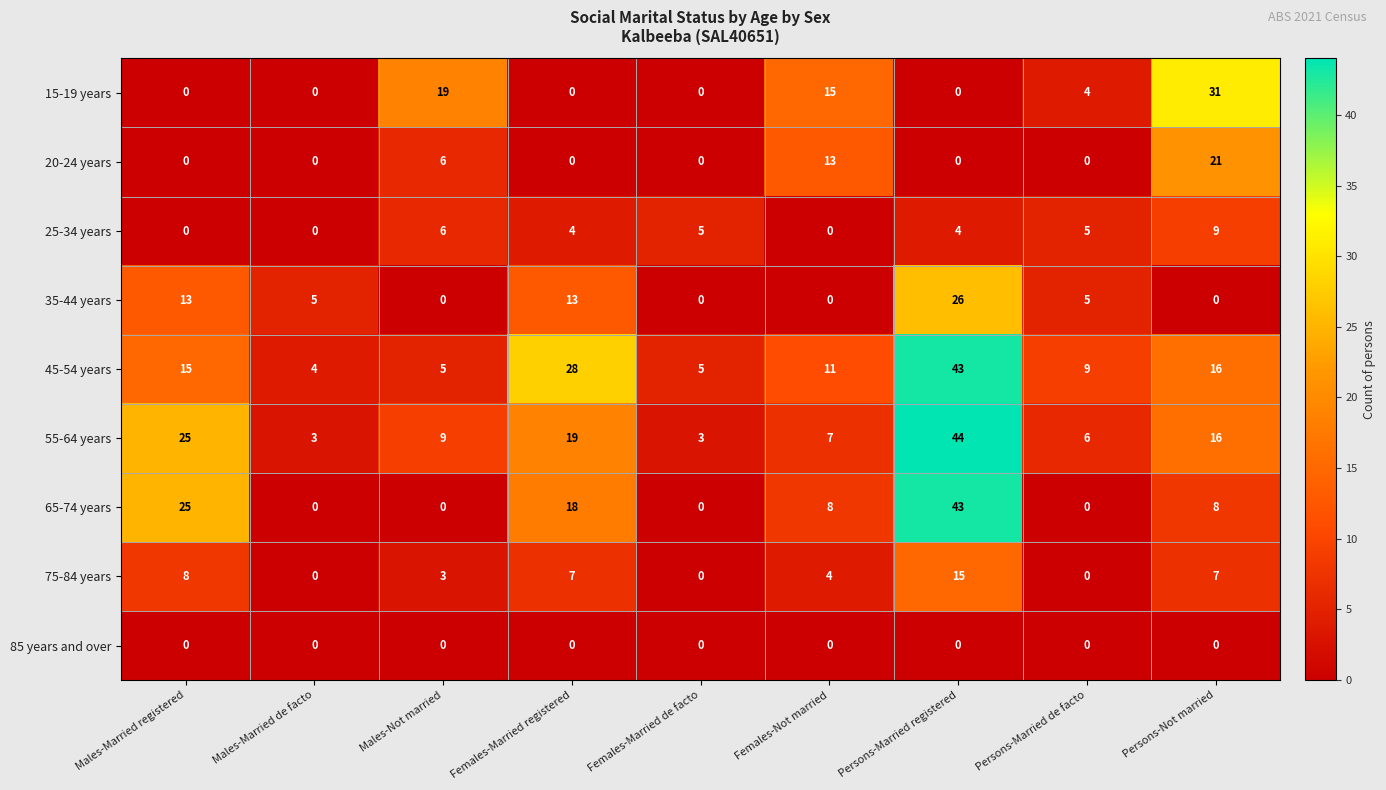

The value of 15-19 years at Females-Not married is 25. True or false?

False